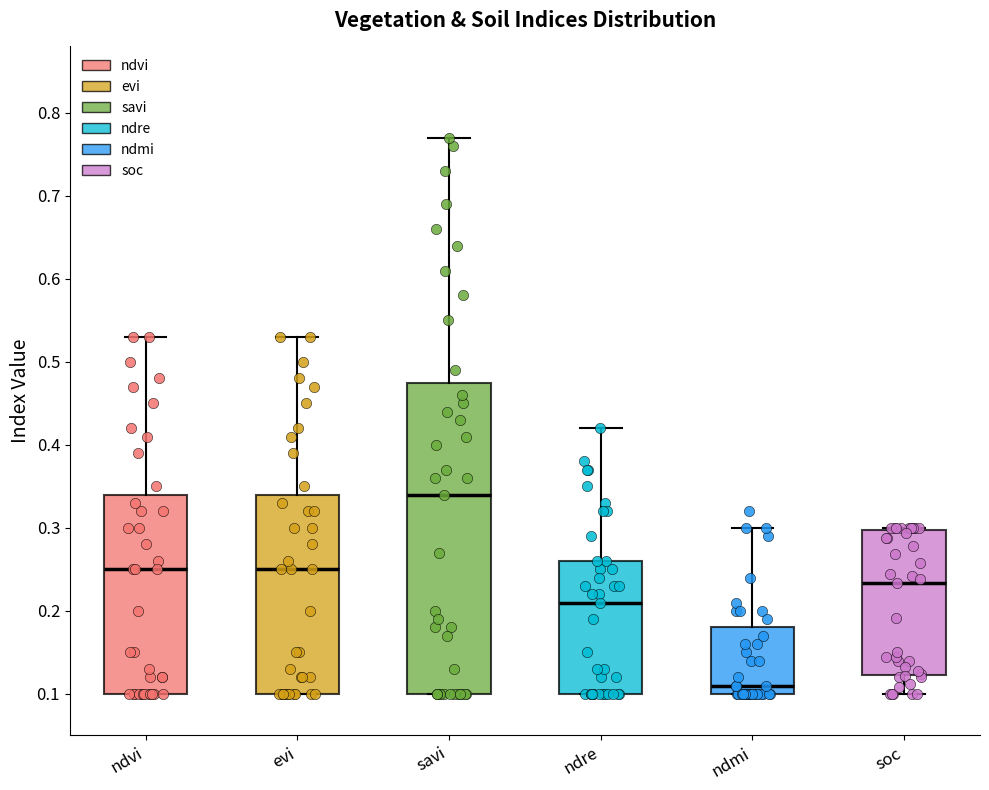

Reading left to right, transcribe this box plot: for each box, give where its median line is, the range the box spans, and where its two whiskers end, as read against the y-axis. The values are not printed on the chart, so give them approximately, as read against the axis.

ndvi: median 0.25, box 0.10 to 0.34, whiskers 0.10 to 0.53
evi: median 0.25, box 0.10 to 0.34, whiskers 0.10 to 0.53
savi: median 0.34, box 0.10 to 0.48, whiskers 0.10 to 0.77
ndre: median 0.21, box 0.10 to 0.26, whiskers 0.10 to 0.42
ndmi: median 0.11, box 0.10 to 0.18, whiskers 0.10 to 0.30
soc: median 0.23, box 0.12 to 0.30, whiskers 0.10 to 0.30 (just above the box's upper edge)